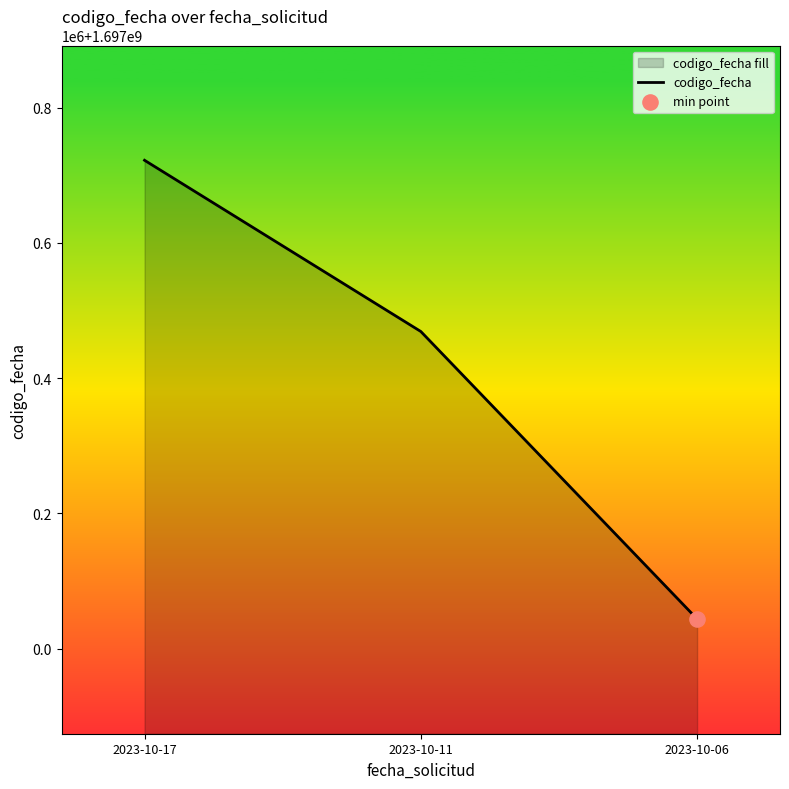

What is the change in value from 2023-10-17 to 2023-10-06?

-678491